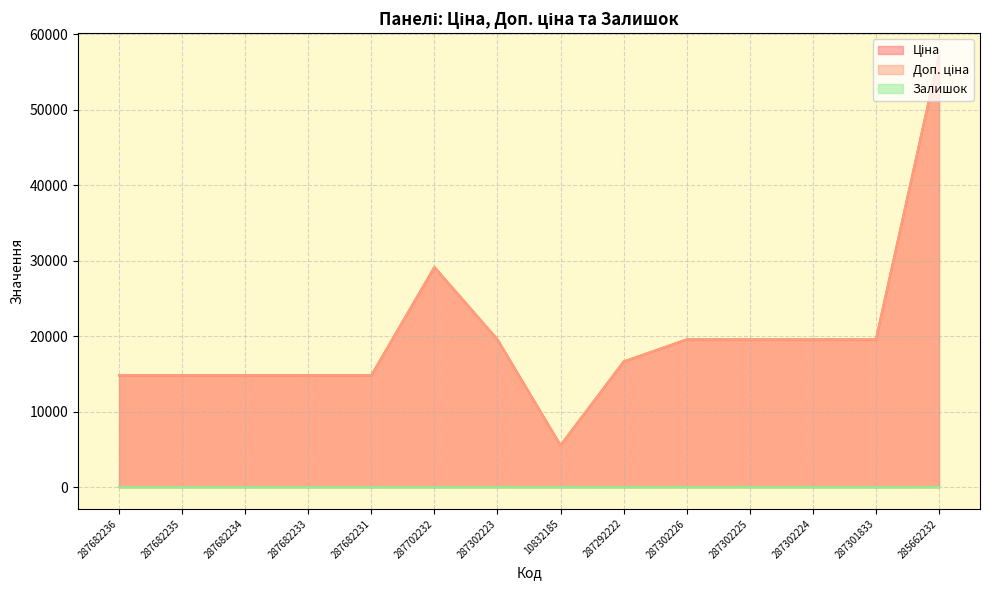

What is the difference between the second highest and second lowest values in the Ціна series?

14334.7